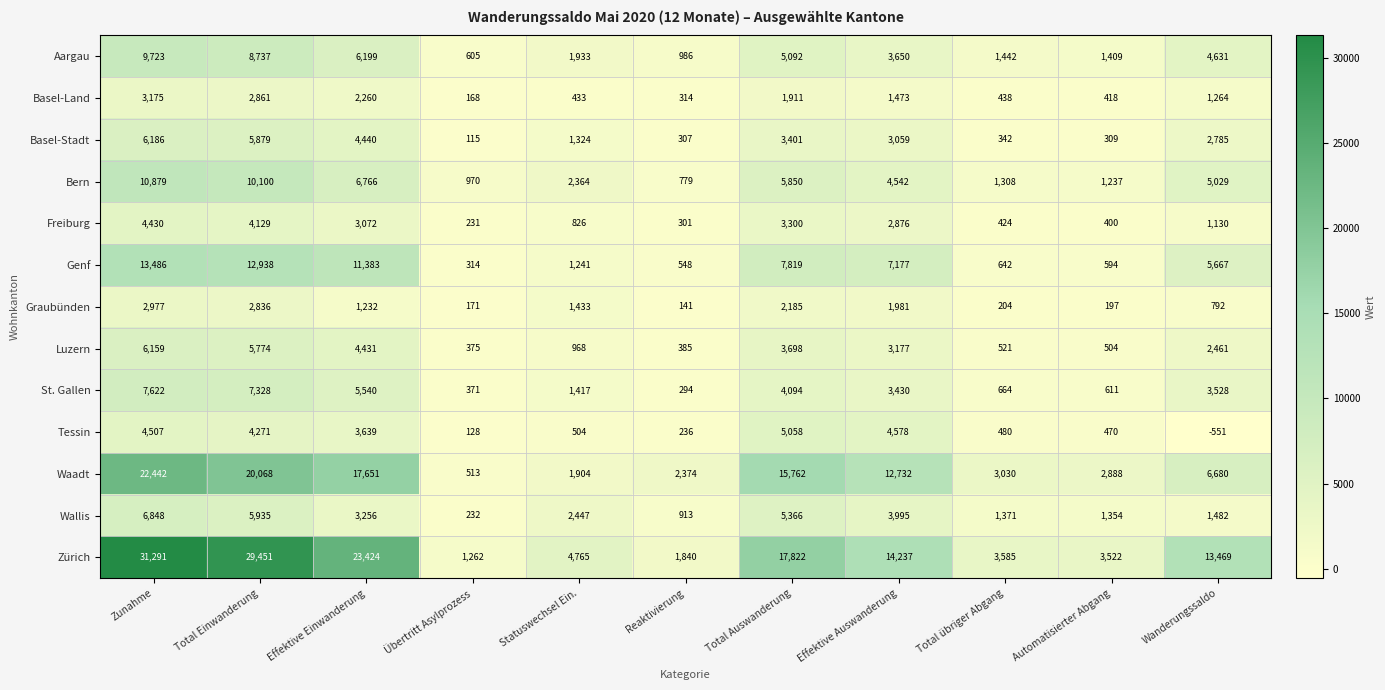

At which category is the sum across all series the highest?

Zunahme